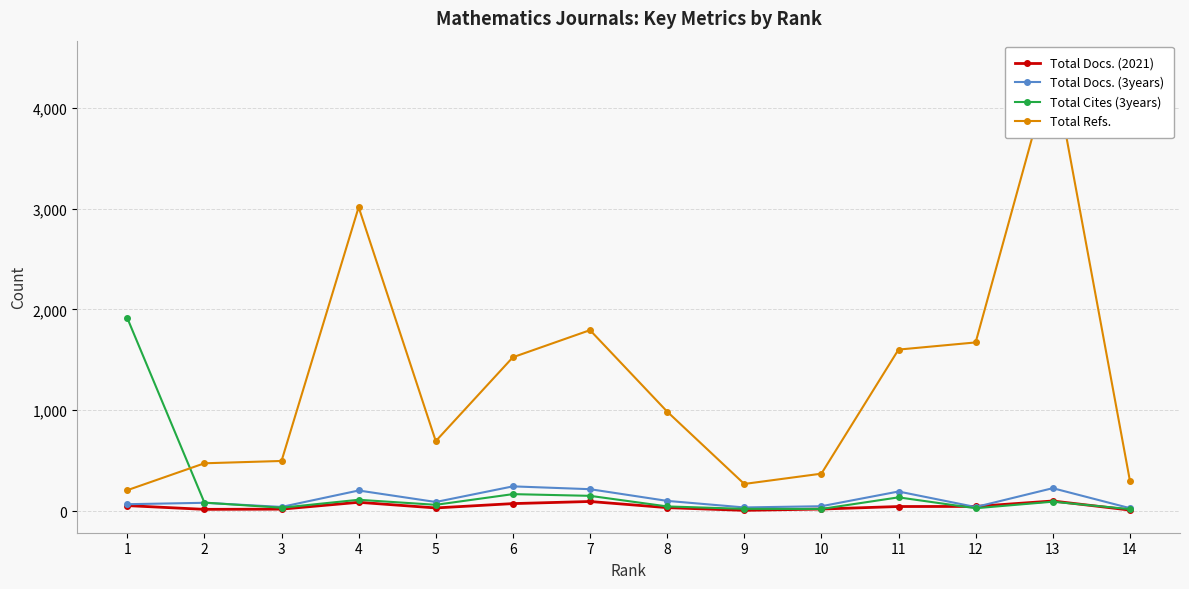

What is the maximum value shown in the chart?

4445